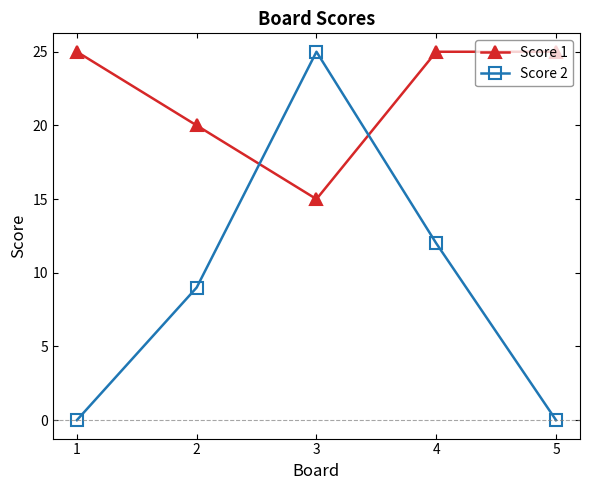

Count the number of categories in the chart.

5